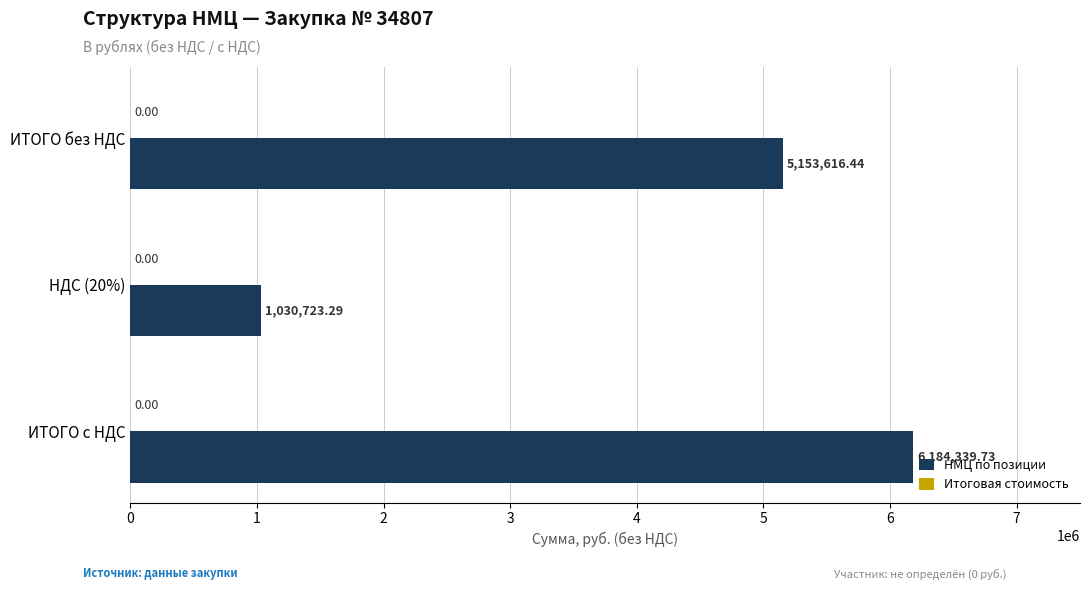

What is the change in value from НДС (20%) to ИТОГО с НДС?

+5153616.4